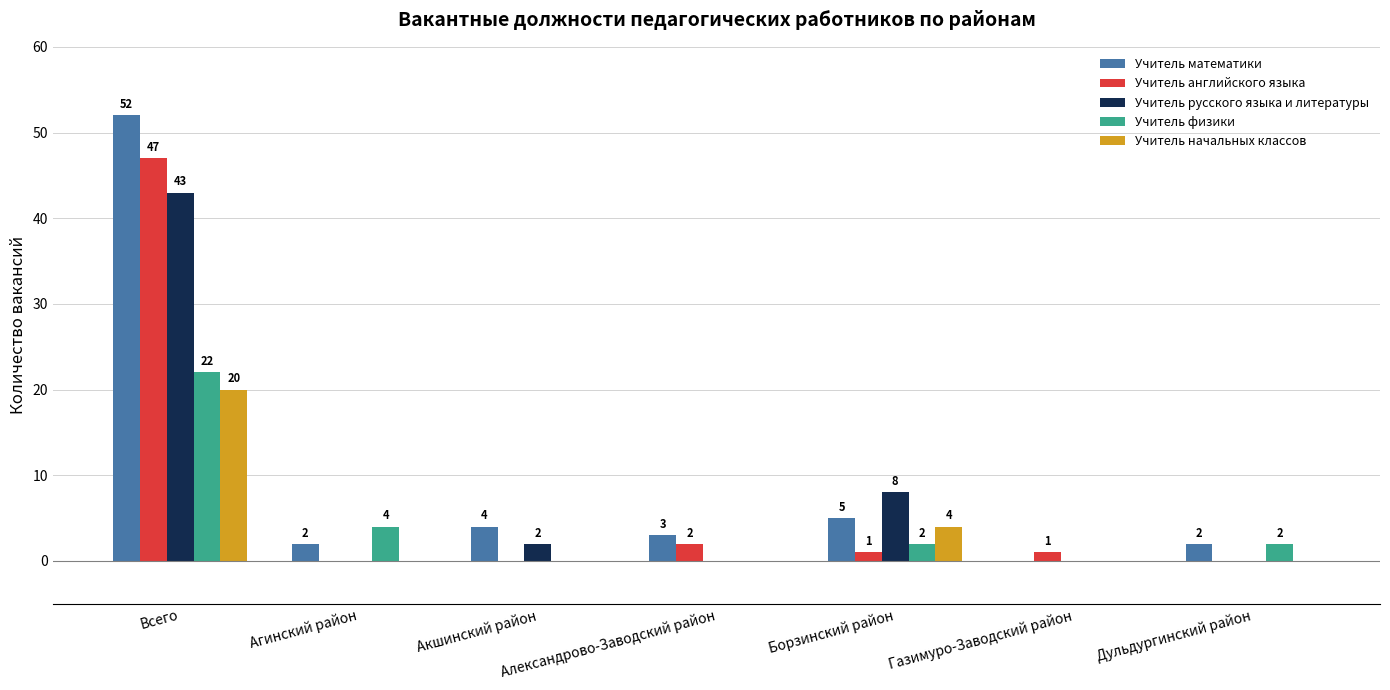

True or false: Учитель физики has a value of -13 at Газимуро-Заводский район.

False